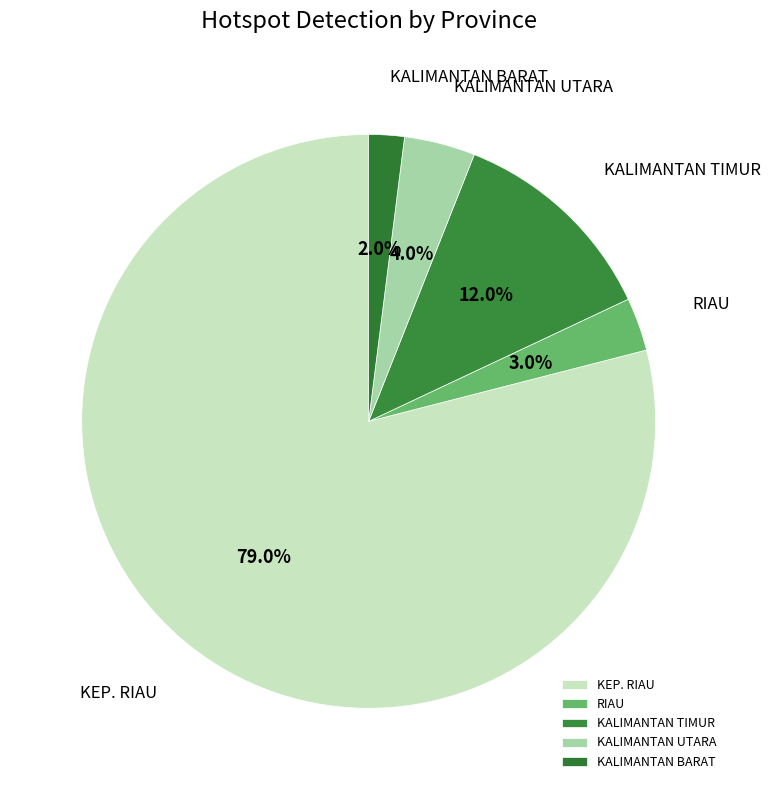

What is the ratio of the value at KALIMANTAN TIMUR to the value at KALIMANTAN BARAT?

6.0